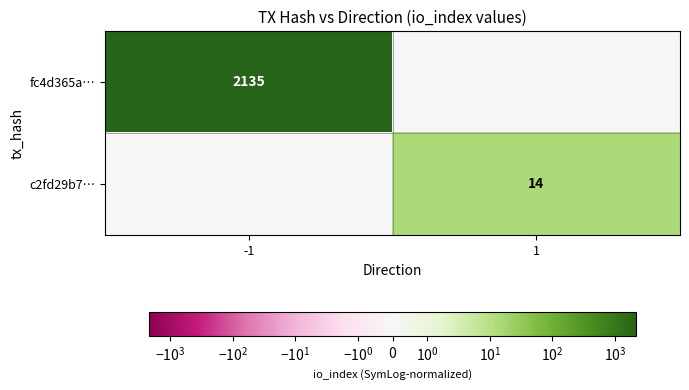

At which category is the sum across all series the highest?

-1